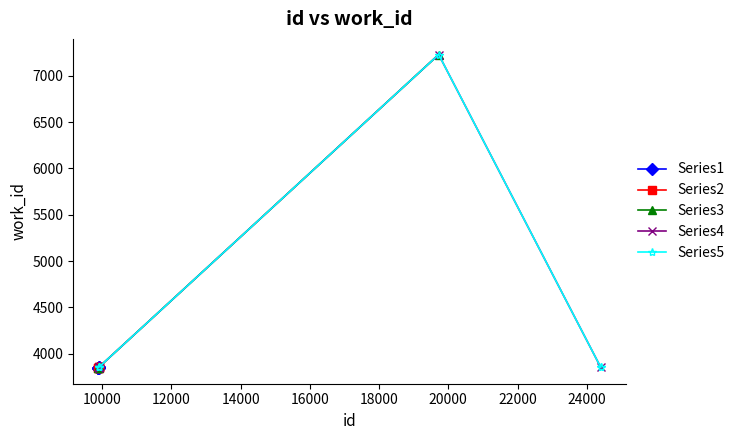

Rank the series by their maximum value, from highest to lowest.

Series3, Series4, Series5, Series2, Series1